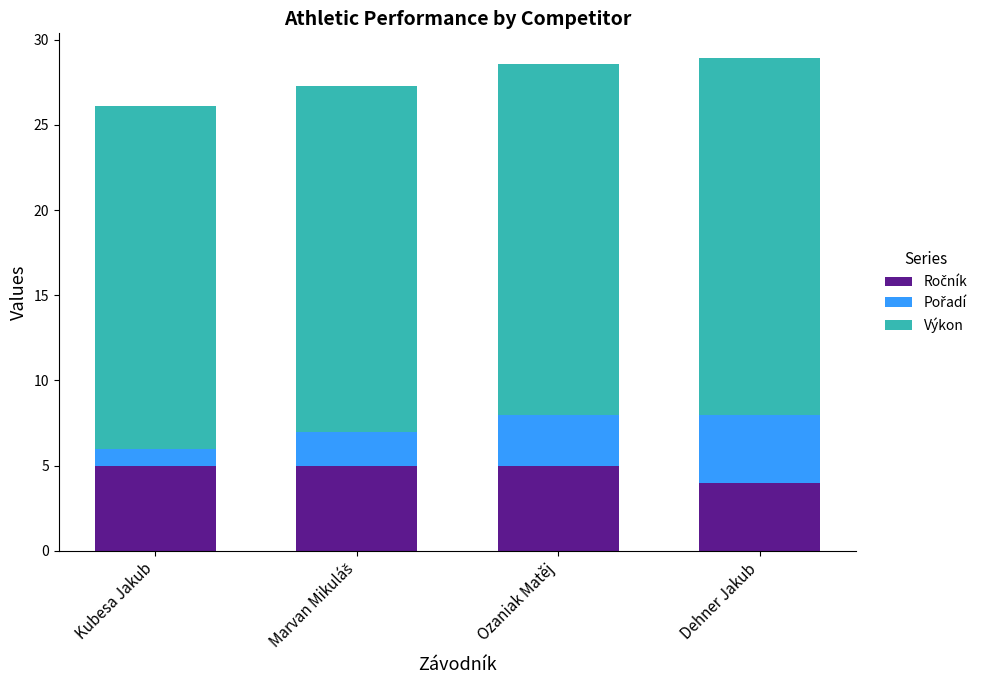

Does the chart contain stacked bars?

Yes